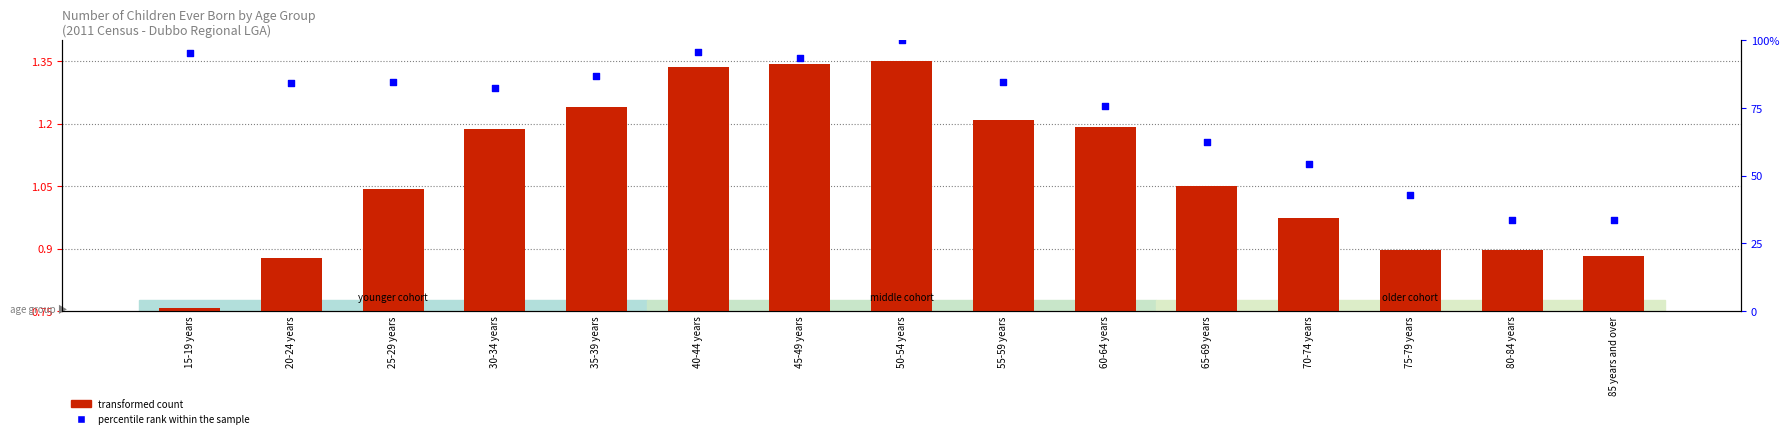

Which series reaches the maximum Y coordinate?

percentile rank within the sample